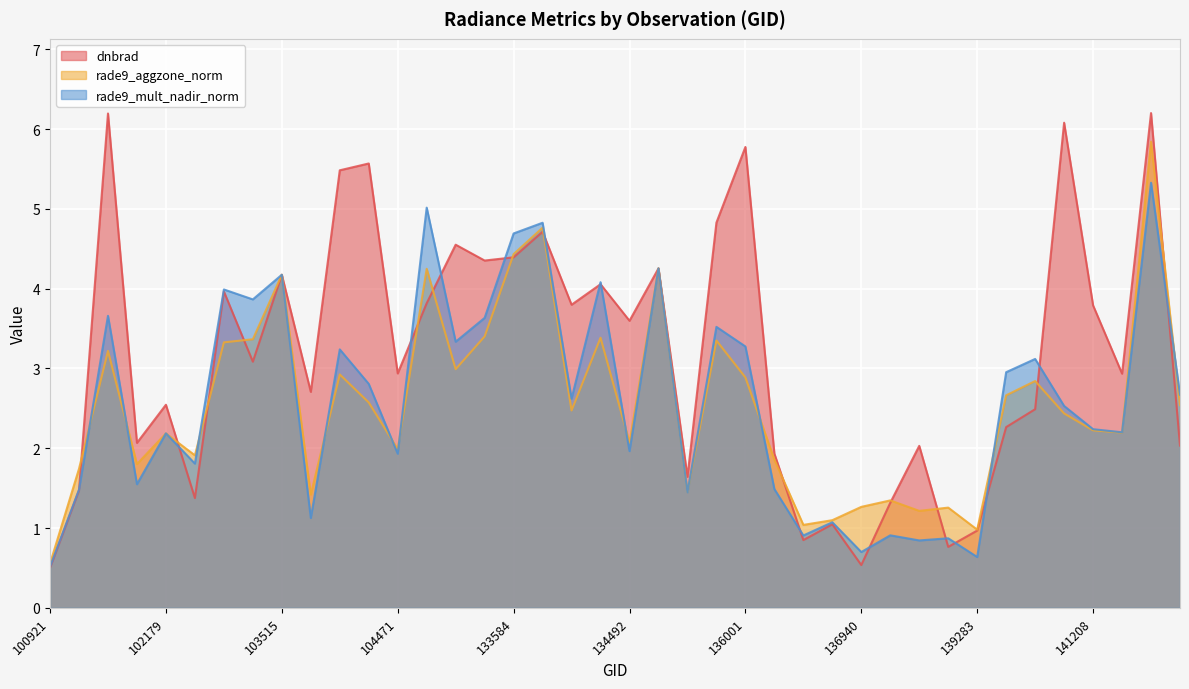

List the series in order of their peak value, lowest first.

rade9_mult_nadir_norm, rade9_aggzone_norm, dnbrad